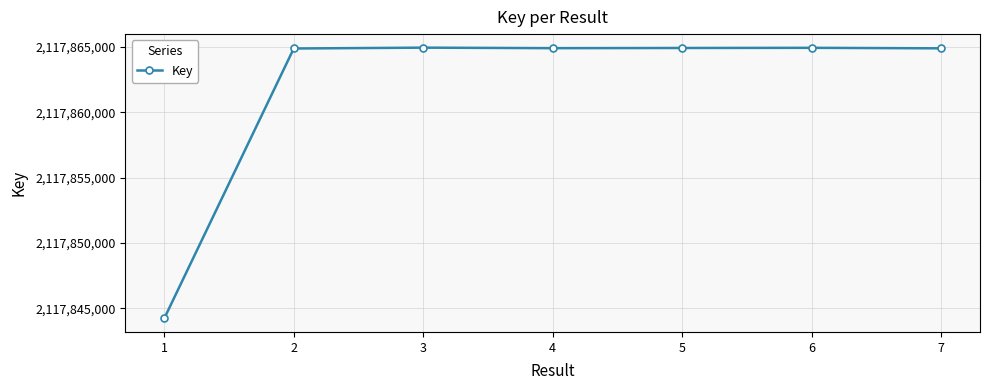

Read the value at 1, to the nearest 50.

2117844250